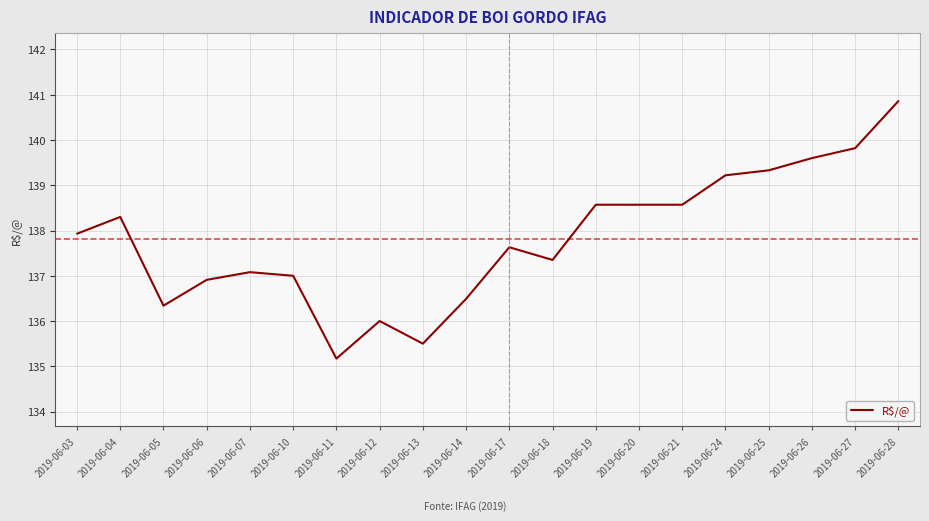

Which category has the highest value across all series?

2019-06-28